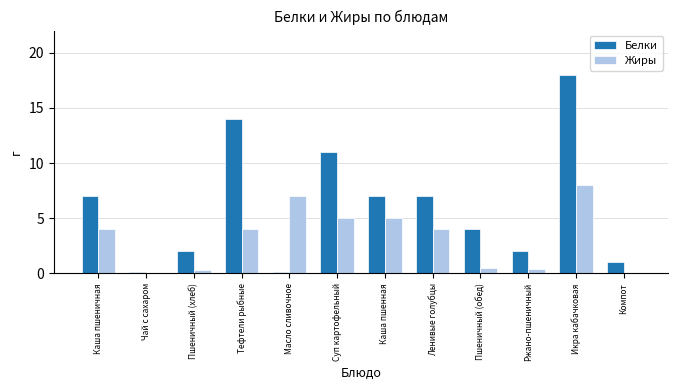

What is the sum of all Белки values?

73.2